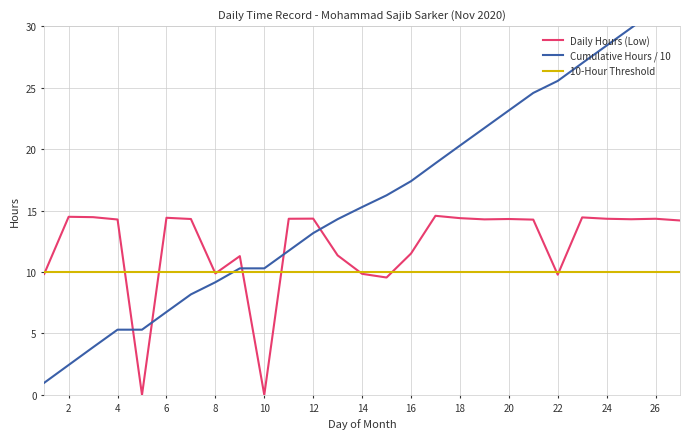

The Daily Hours (Low) series shows 14.3 at 12. True or false?

True